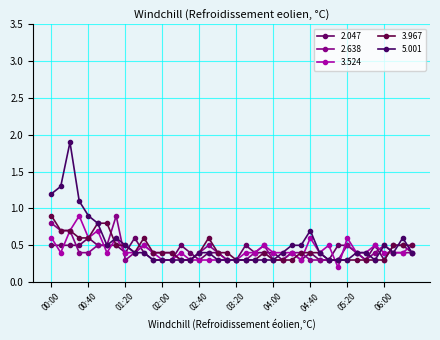

What is the label of the 5th point from the left?

00:40